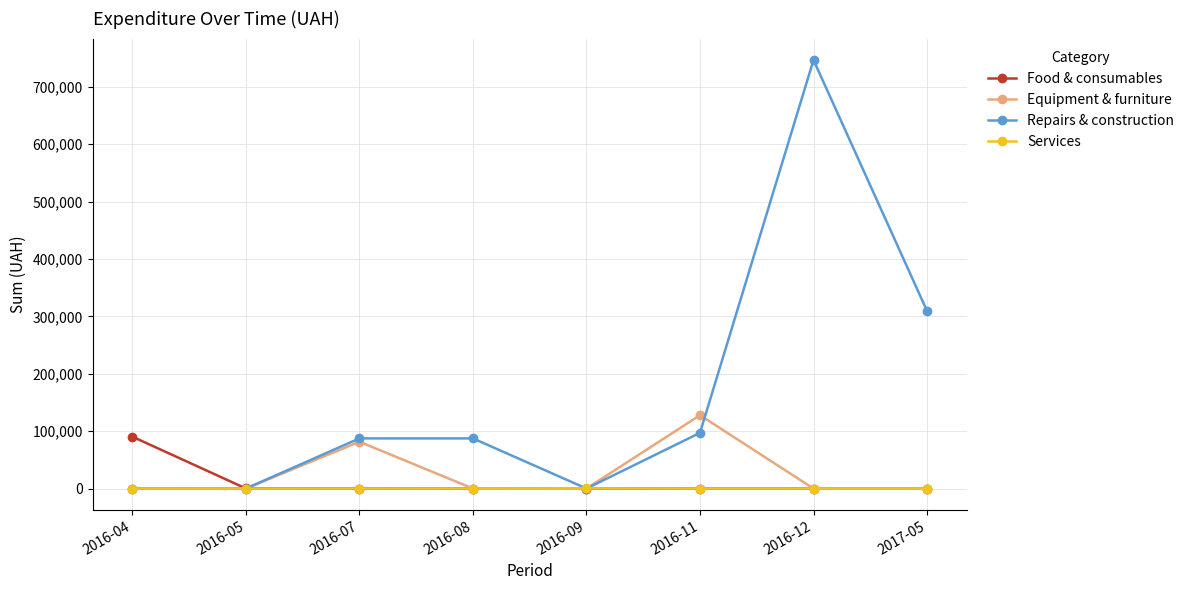

In Equipment & furniture, how many points are higher than both neighbors (excluding endpoints)?

2